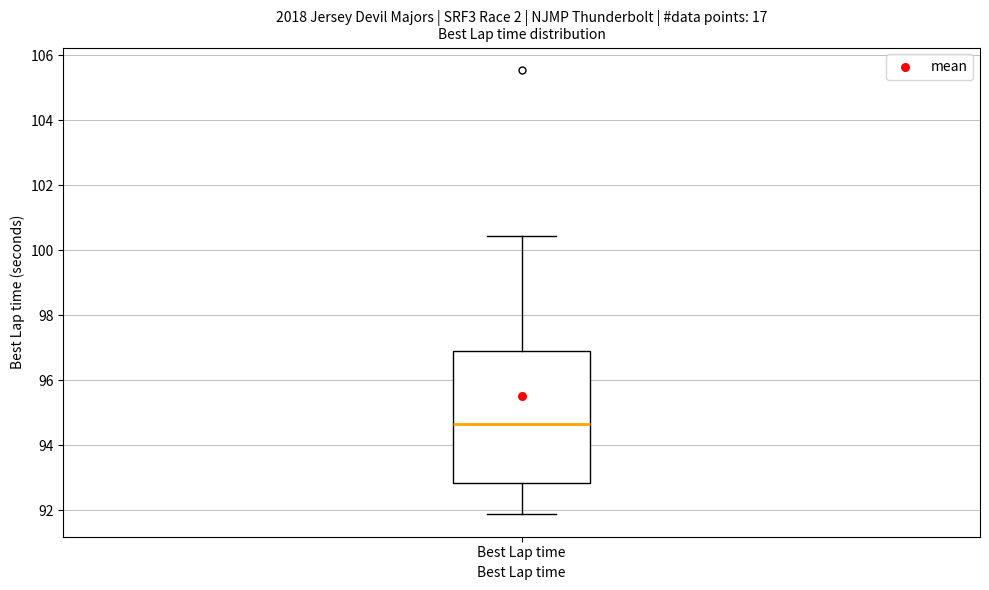

Read this box plot against the y-axis: the position of the median line, the range covered by the box, and the ends of both whiskers. The values are not printed on the chart, so give them approximately, as read against the axis.

median 94.6, box 92.8 to 97.0, whiskers 91.8 to 100.4